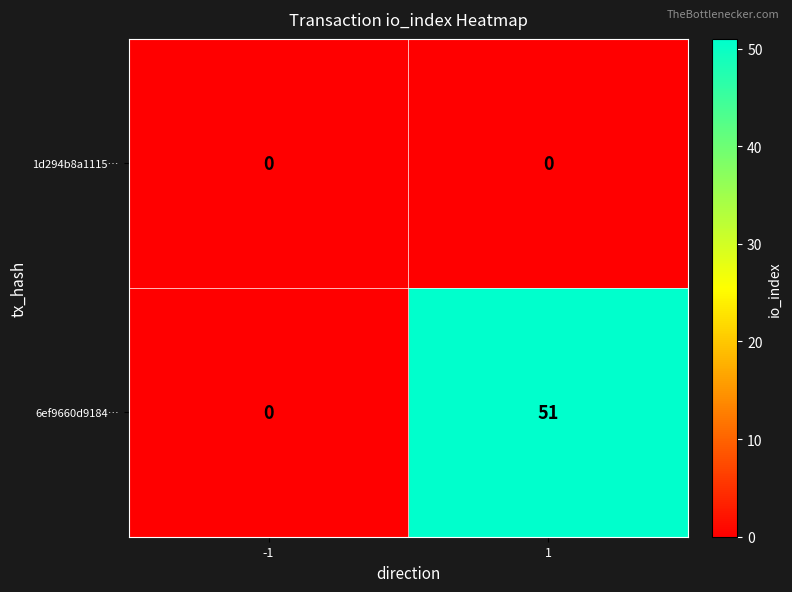

Which series has the widest spread of values?

6ef9660d9184…